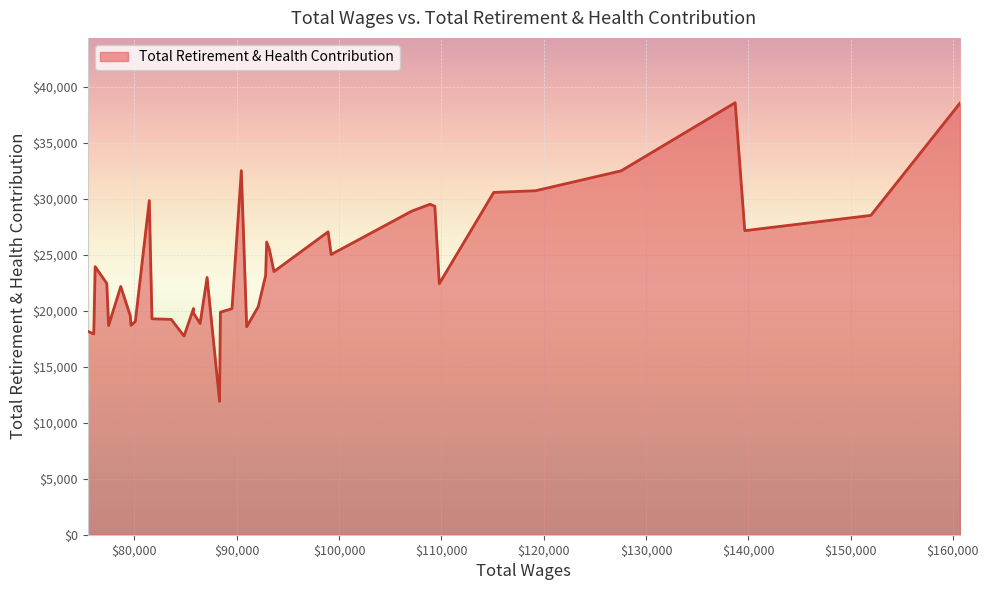

Between 29 and 37, which is larger?

37